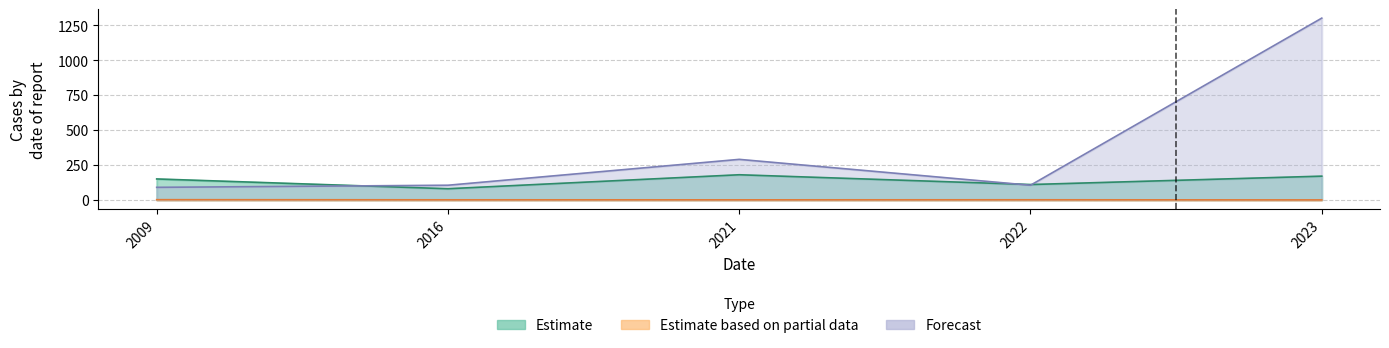

What is the minimum value shown in the chart?

0.1